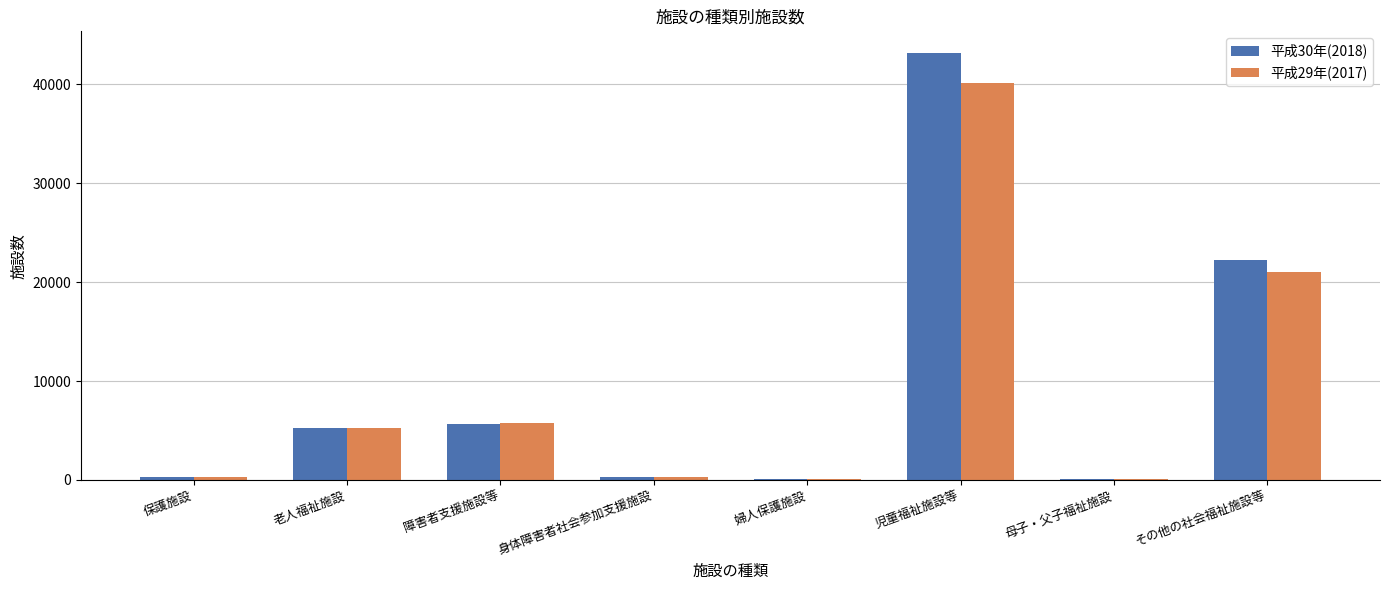

The value of 平成29年(2017) at 障害者支援施設等 is 5734. True or false?

True